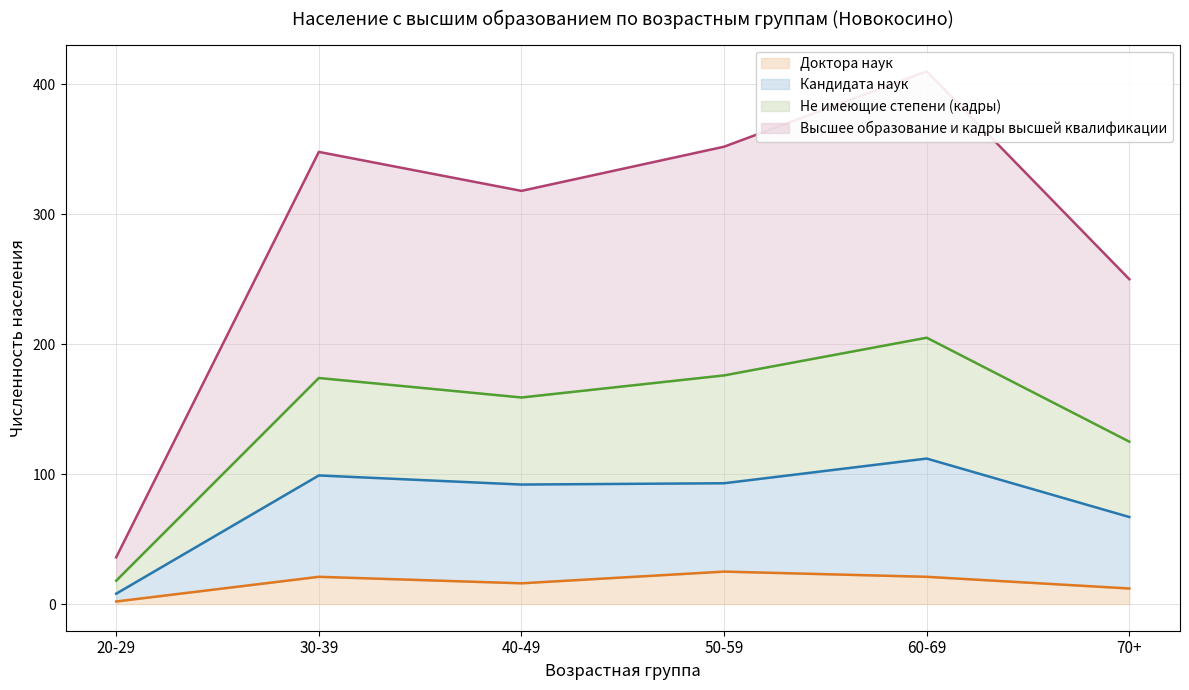

What is the greatest value displayed?

410